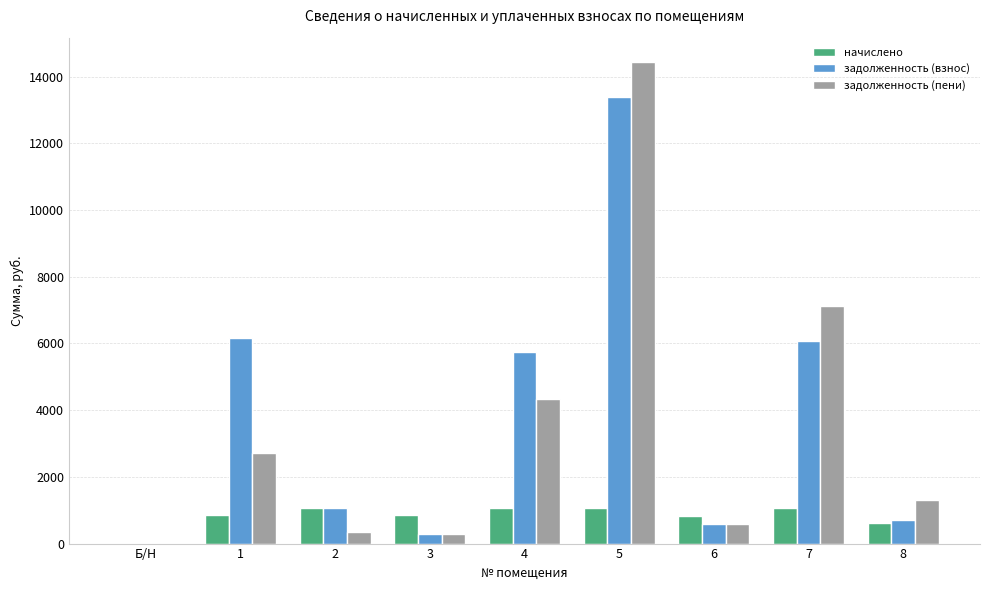

At which category is the sum across all series the highest?

5